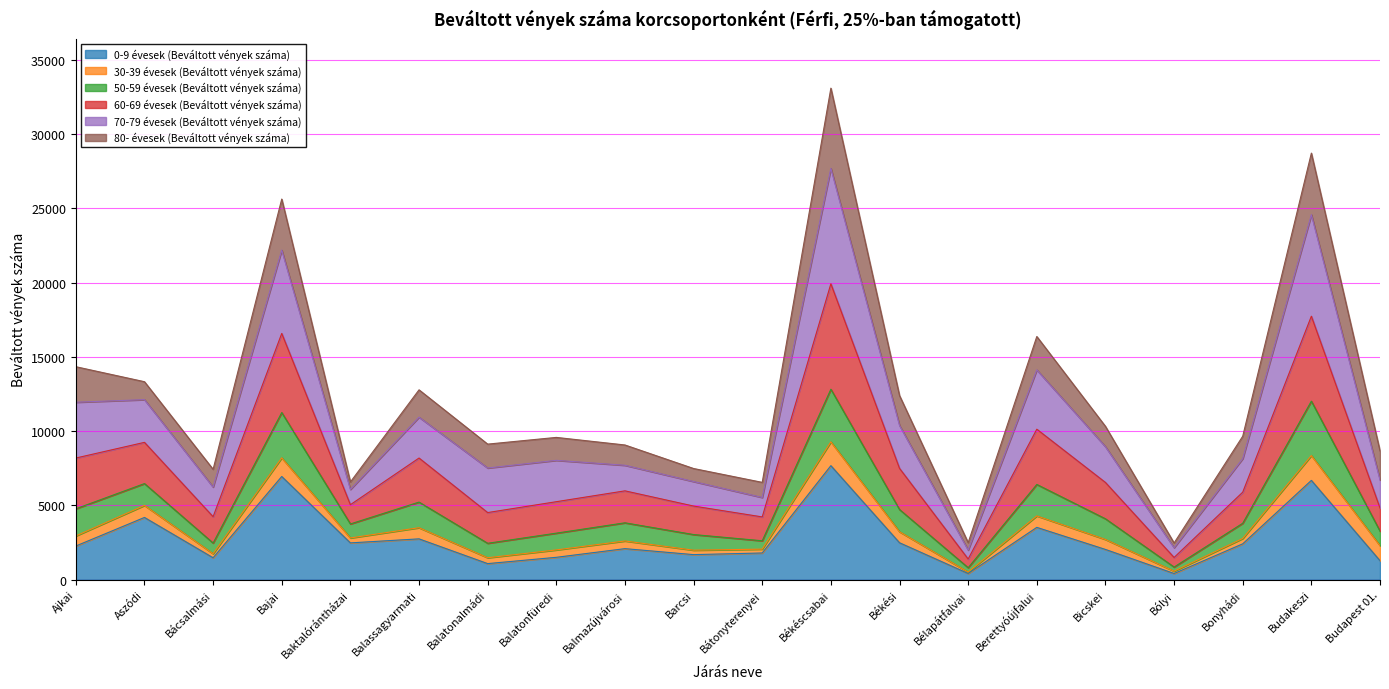

What value does the 0-9 évesek (Beváltott vények száma) series have at Balmazújvárosi?

2087